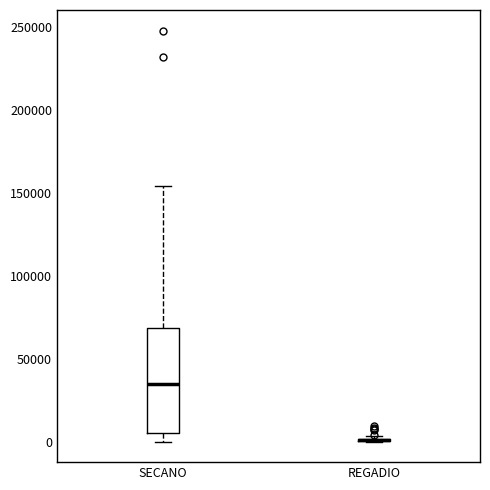

Reading left to right, transcribe this box plot: for each box, give where its median line is, the range the box spans, and where its two whiskers end, as read against the y-axis. The values are not printed on the chart, so give them approximately, as read against the axis.

SECANO: median 35000, box 5000 to 70000, whiskers 0 to 155000
REGADIO: box collapsed to a line at 0, whiskers 0 to 5000